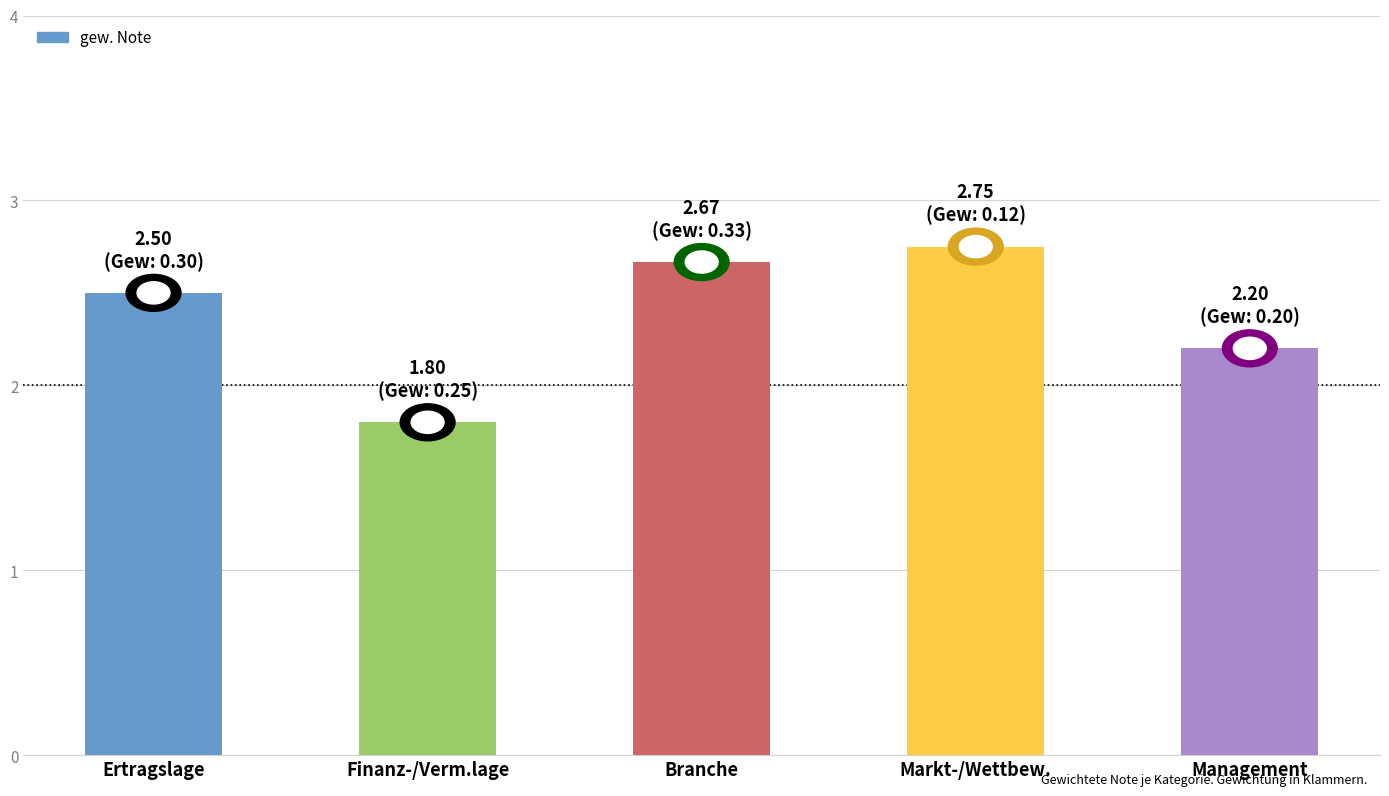

Rank the categories by value from lowest to highest.

Finanz-/Verm.lage, Management, Ertragslage, Branche, Markt-/Wettbew.